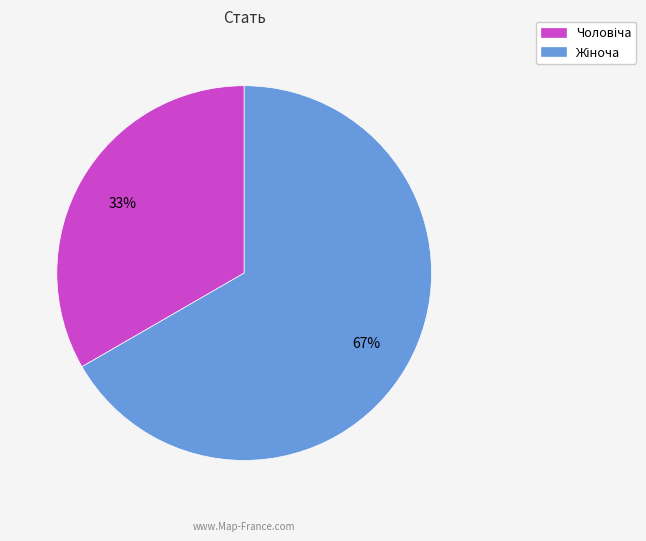

To the nearest percent, what is the average slice percentage?

50%